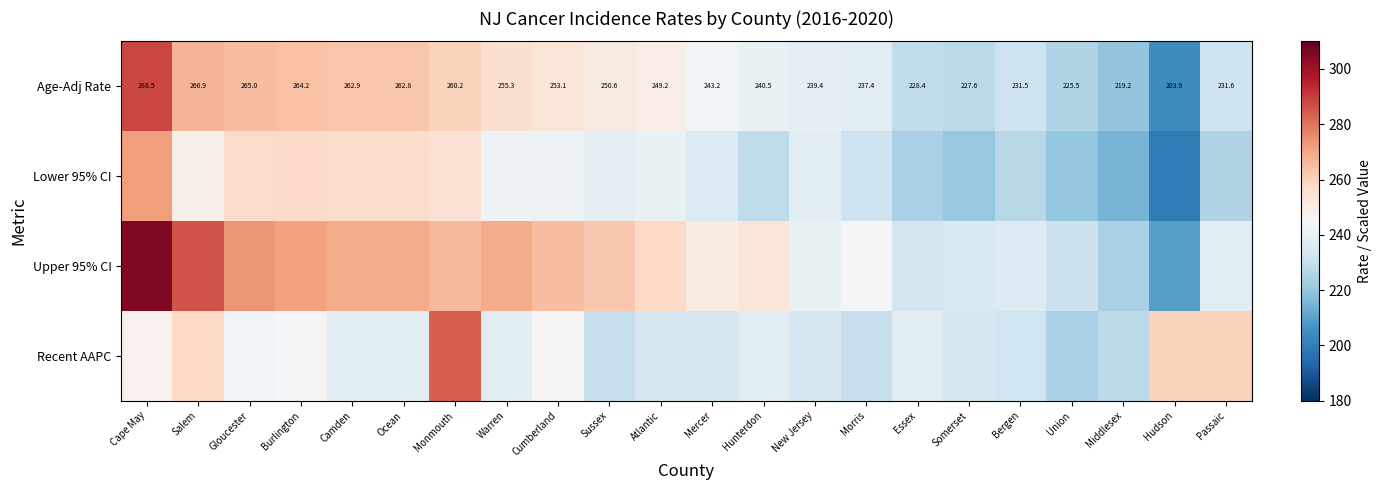

What is the approximate value of Age-Adj Rate at Atlantic?

249.2